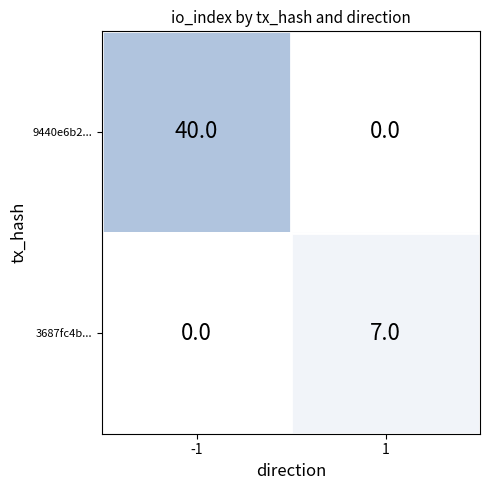

What is the total value across all series at -1?

40